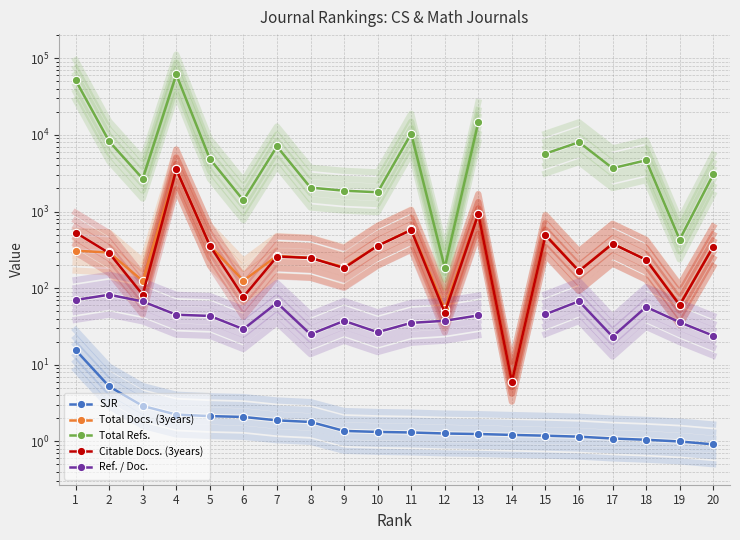

What is the spread (max minus min) of values at 7?

7072.1